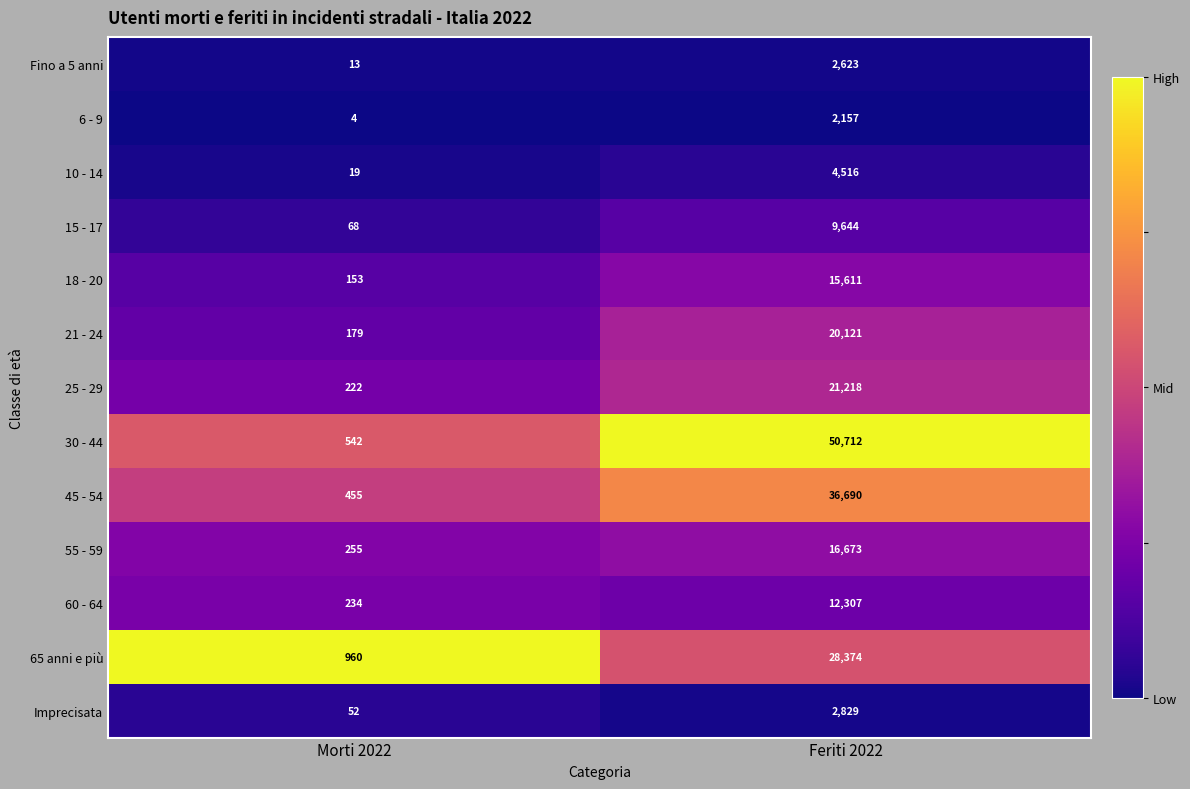

Reading left to right, transcribe all the data shown in this chart.

Fino a 5 anni: 13	2623
6 - 9: 4	2157
10 - 14: 19	4516
15 - 17: 68	9644
18 - 20: 153	15611
21 - 24: 179	20121
25 - 29: 222	21218
30 - 44: 542	50712
45 - 54: 455	36690
55 - 59: 255	16673
60 - 64: 234	12307
65 anni e più: 960	28374
Imprecisata: 52	2829